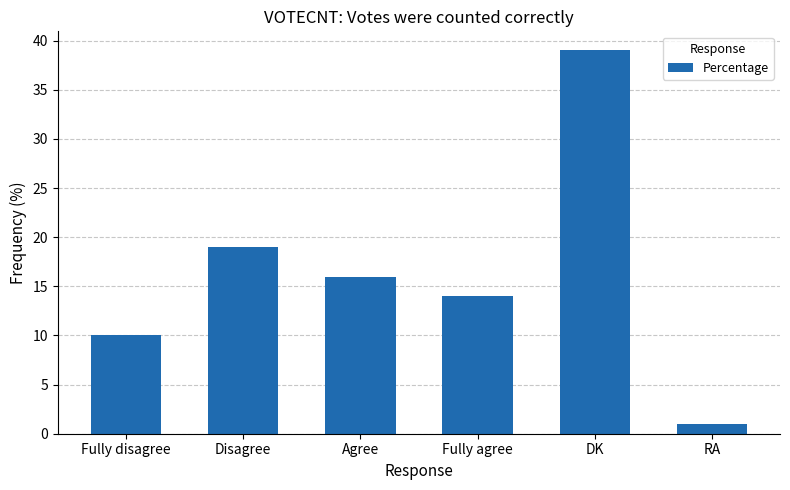

What is the label of the 2nd bar from the left?

Disagree